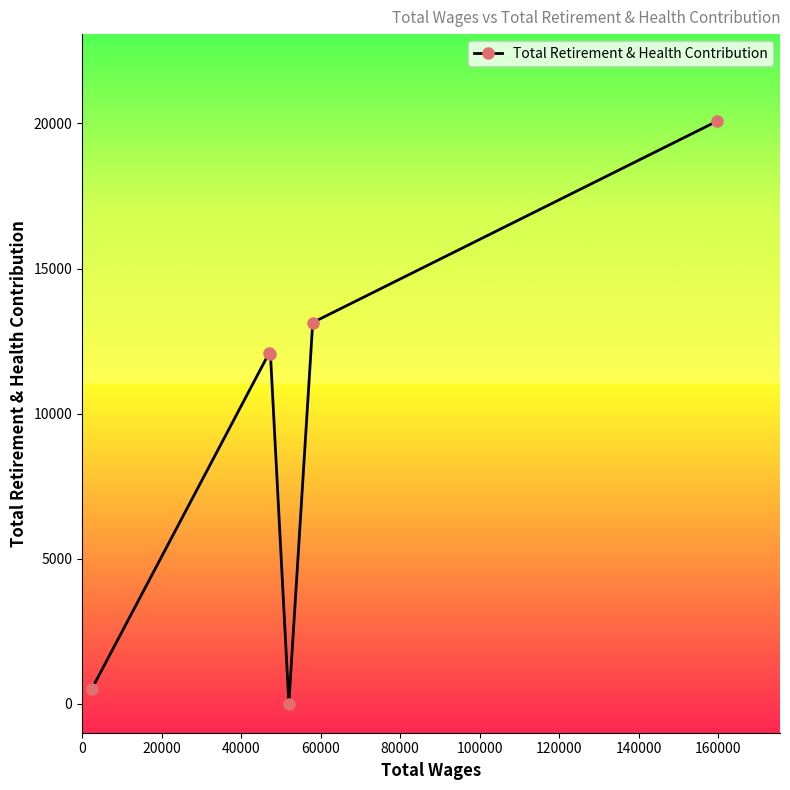

What is the greatest value displayed?

20069